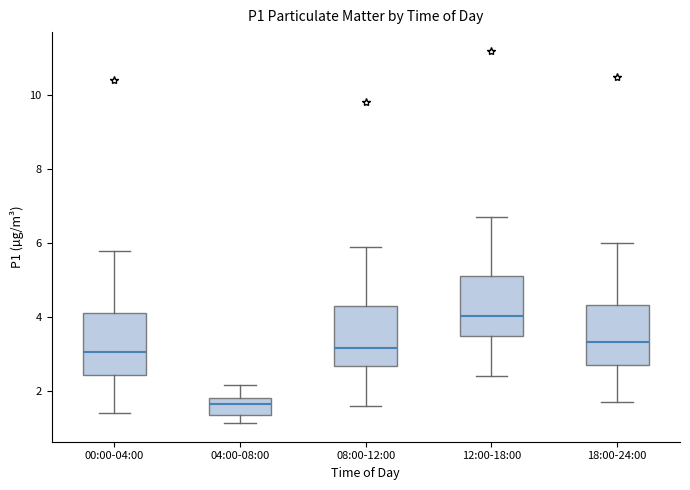

Where does the upper whisker of the box for 08:00-12:00 end on the y-axis? The values are not printed on the chart, so give them approximately, as read against the axis.

6.0